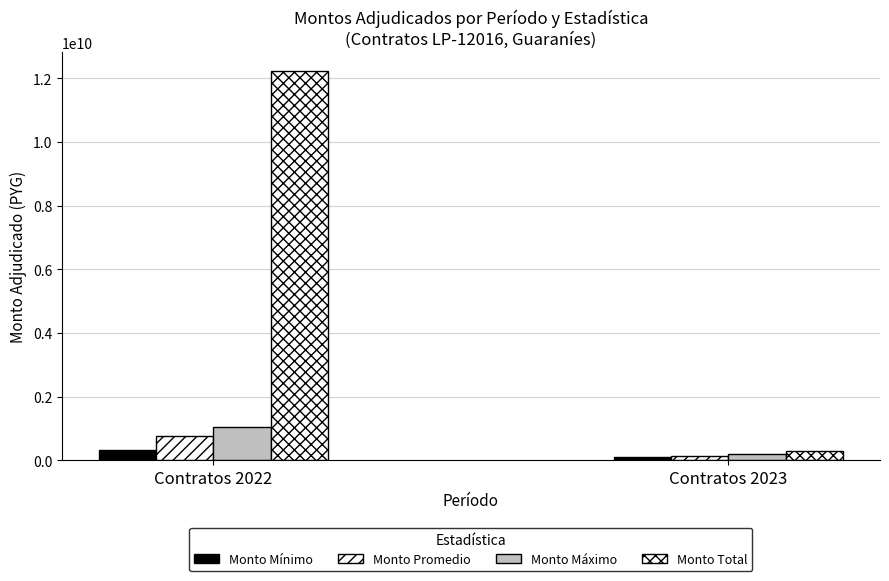

Which series has the largest range (max minus min)?

Monto Total